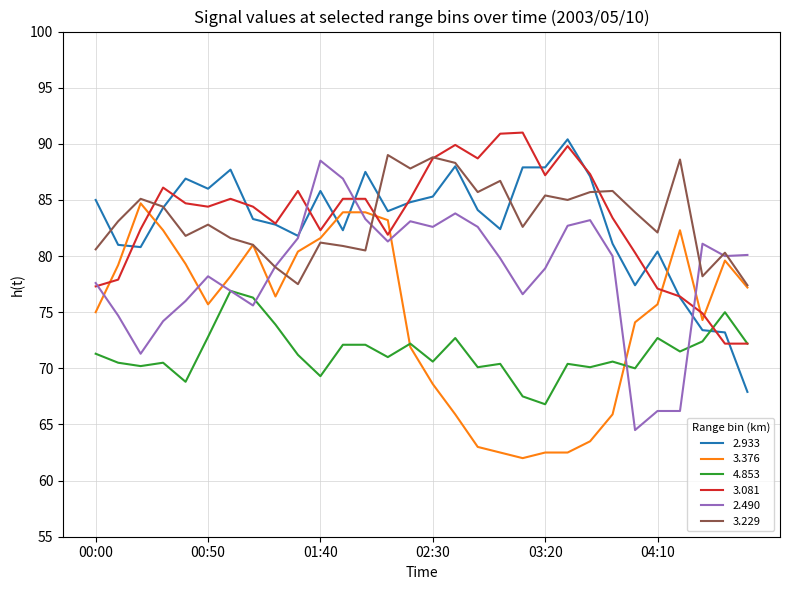

True or false: 3.229 and 4.853 intersect in this chart.

False